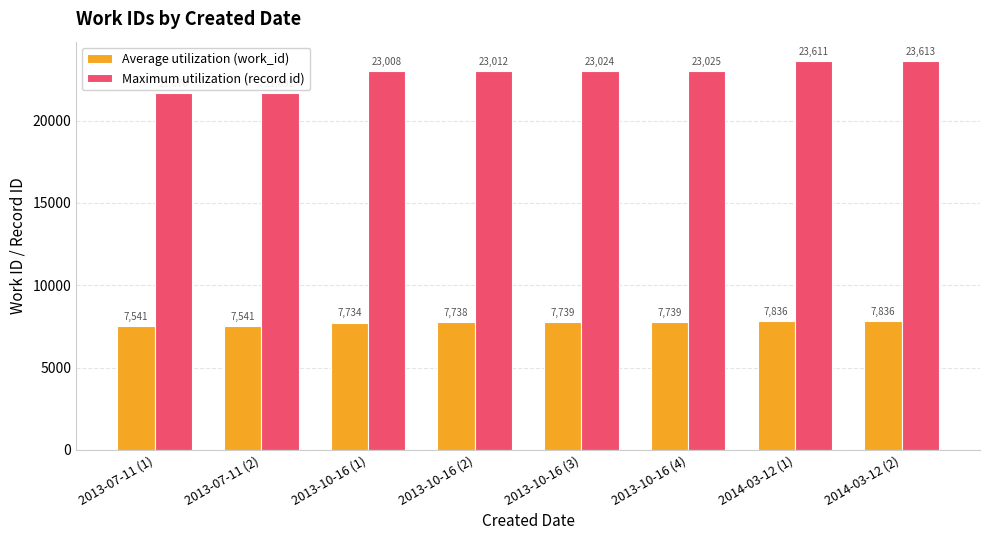

List the series in order of their overall mean, lowest first.

Average utilization (work_id), Maximum utilization (record id)